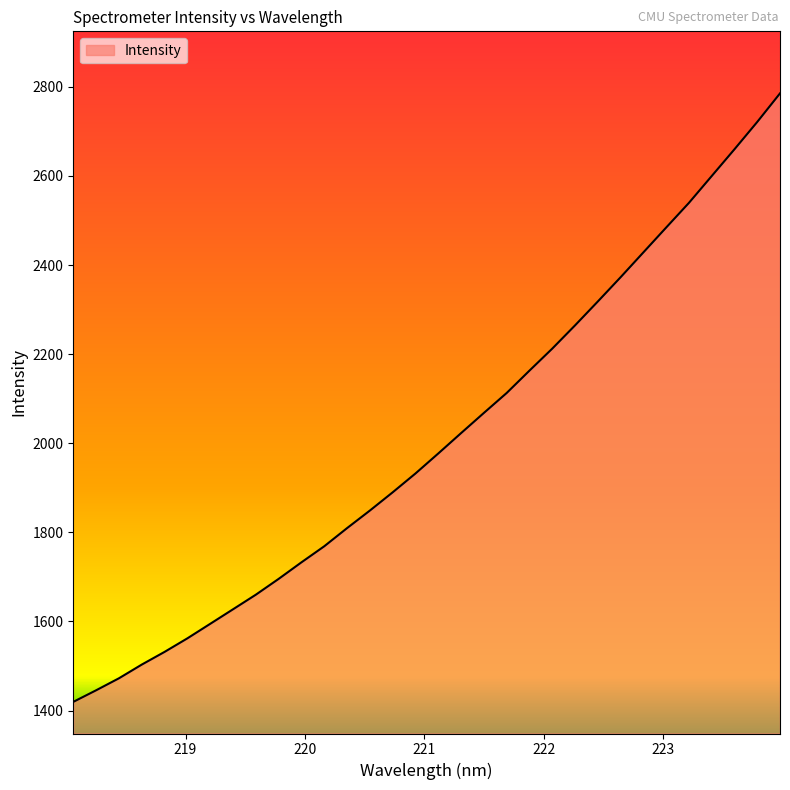

What is the difference between the maximum and minimum values?

1365.9